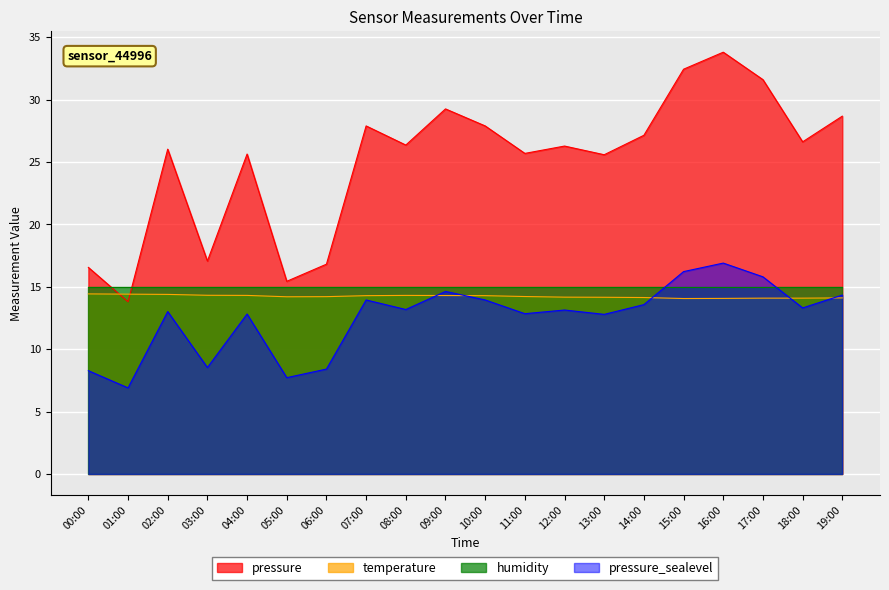

What is the approximate value of pressure at 00:00?

16.6